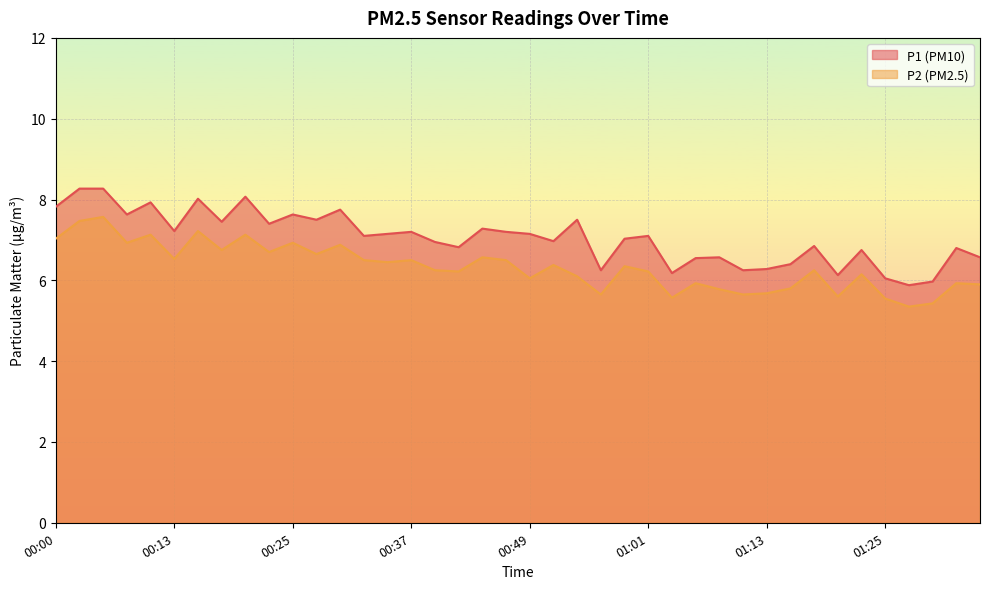

Rank the series by their maximum value, from lowest to highest.

P2, P1